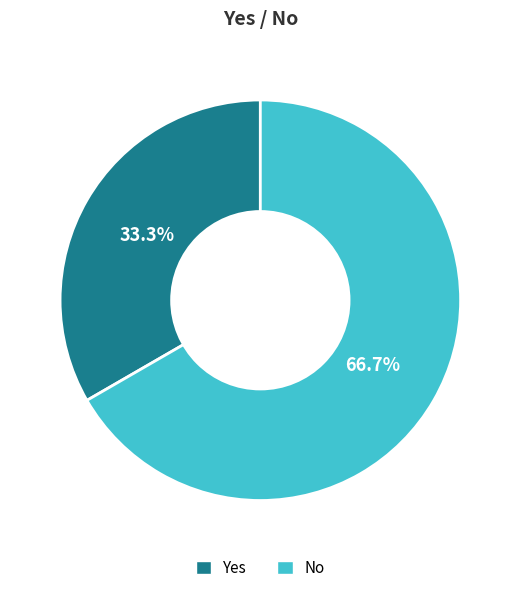

Combined, what portion of the pie is No and Yes?

100.0%